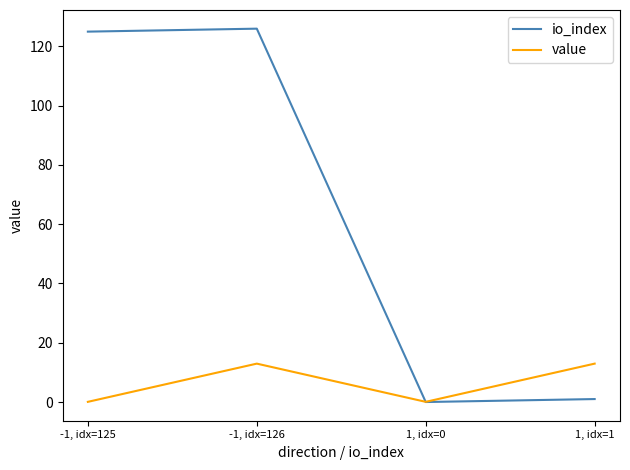

Reading left to right, what are all the values shown in this chart?

io_index: 125.0	126.0	0.0	1.0
value: 0.1	13.0	0.1	13.0